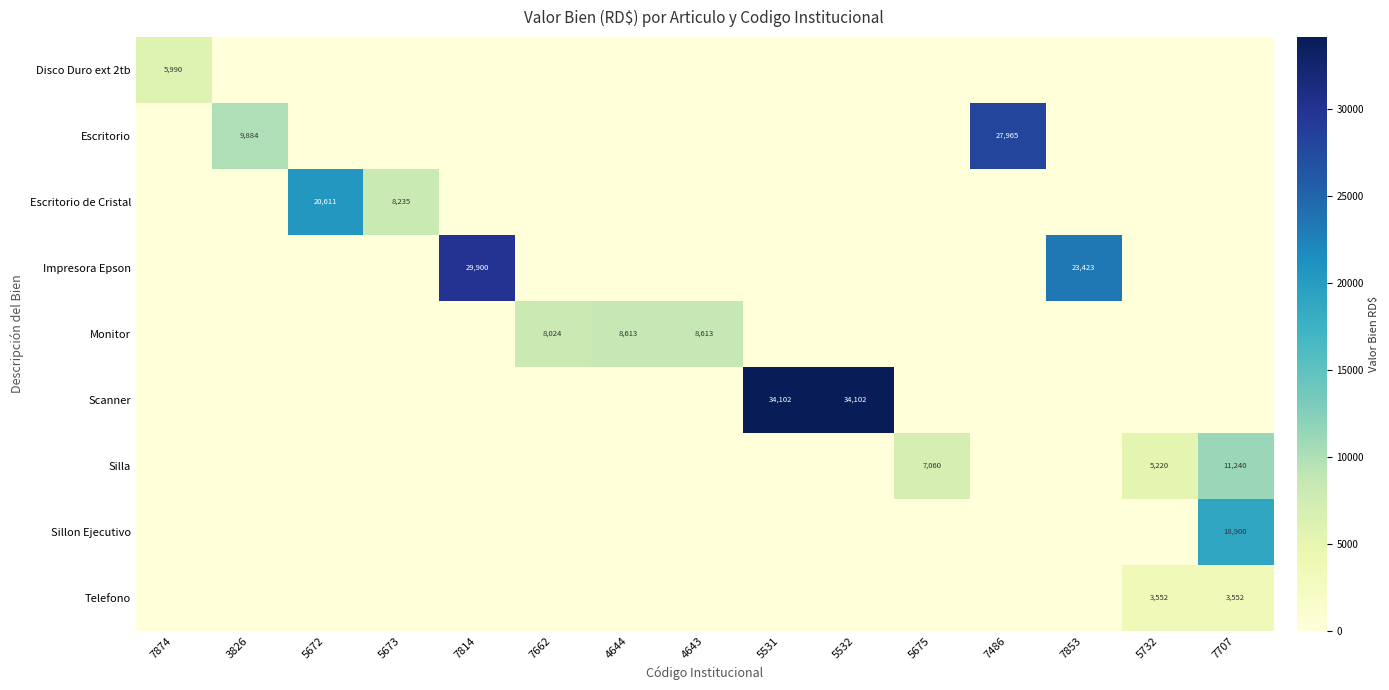

Is it true that Silla equals 11240 at 7707?

True